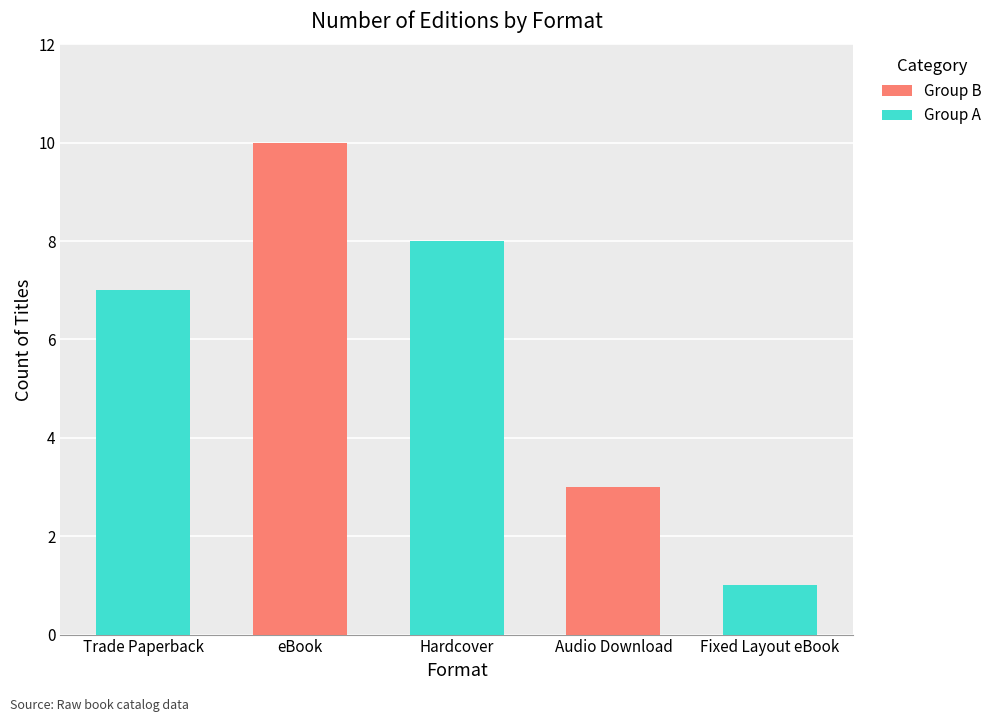

What are all the series names shown in the legend?

Group A, Group B